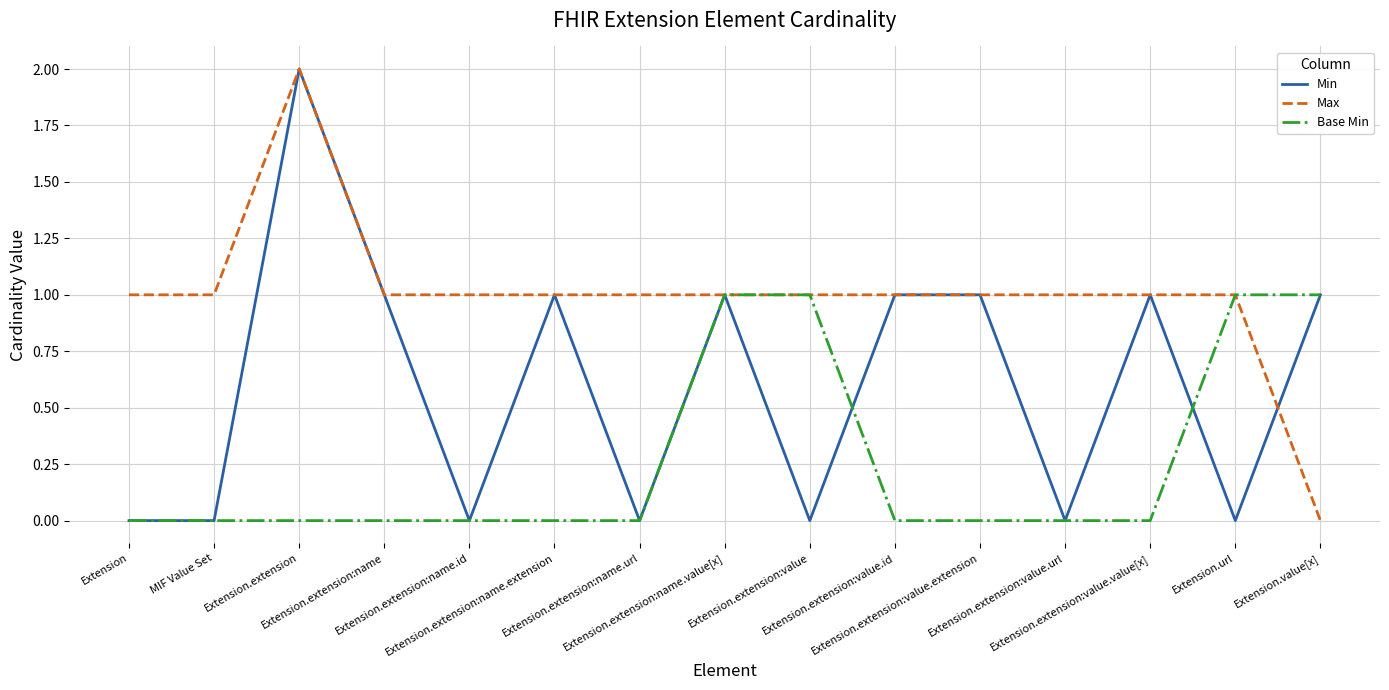

How many Base Min values are between 0 and 1?

15